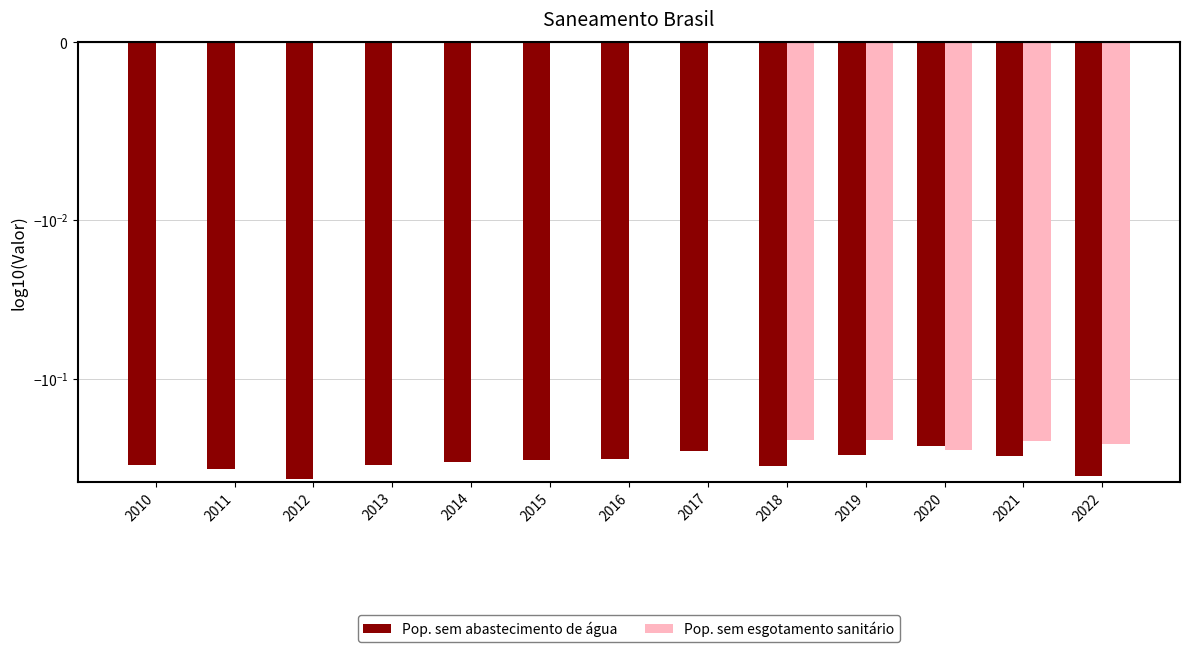

What is the spread (max minus min) of values at 2010?

0.3